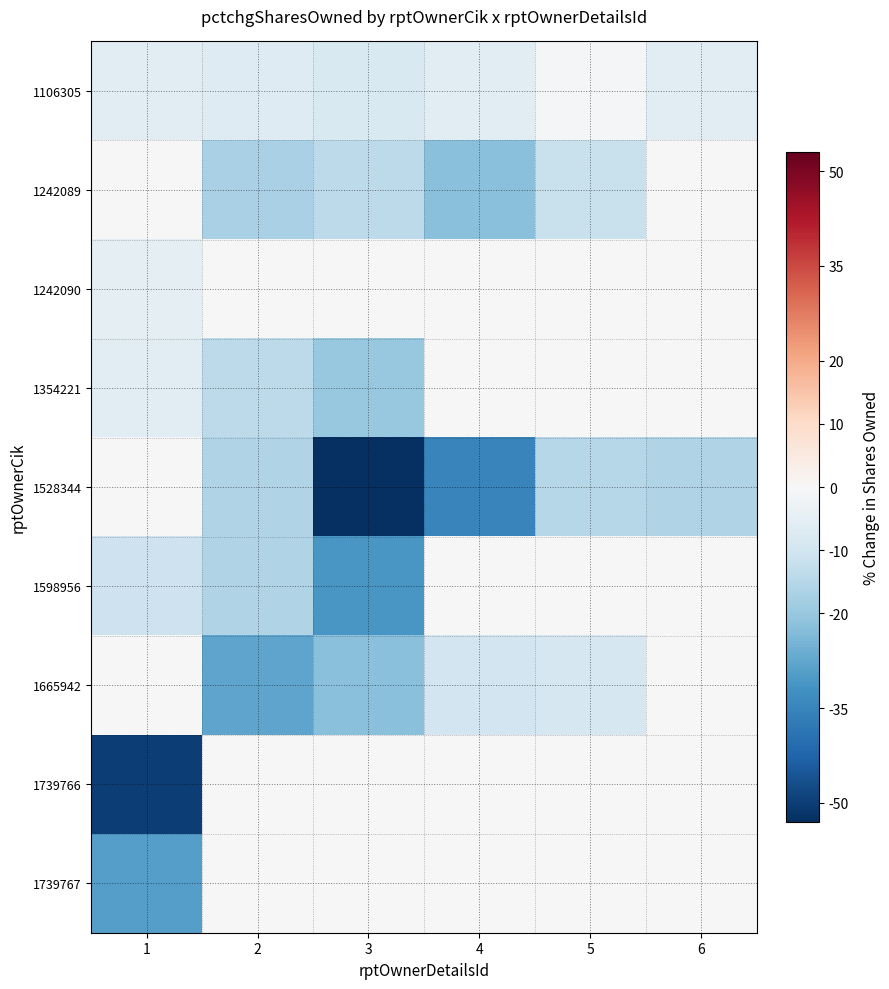

How many data points does each series have?

6